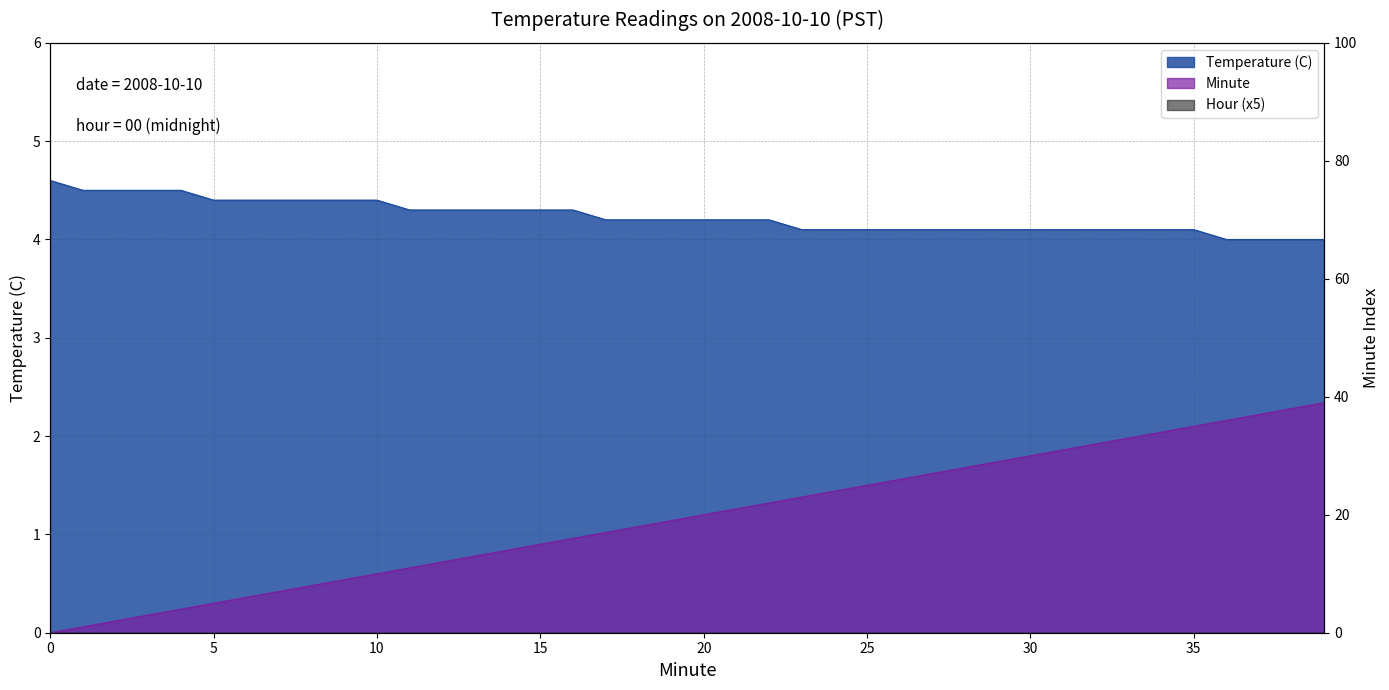

True or false: Minute has a value of 15.0 at 15.

True